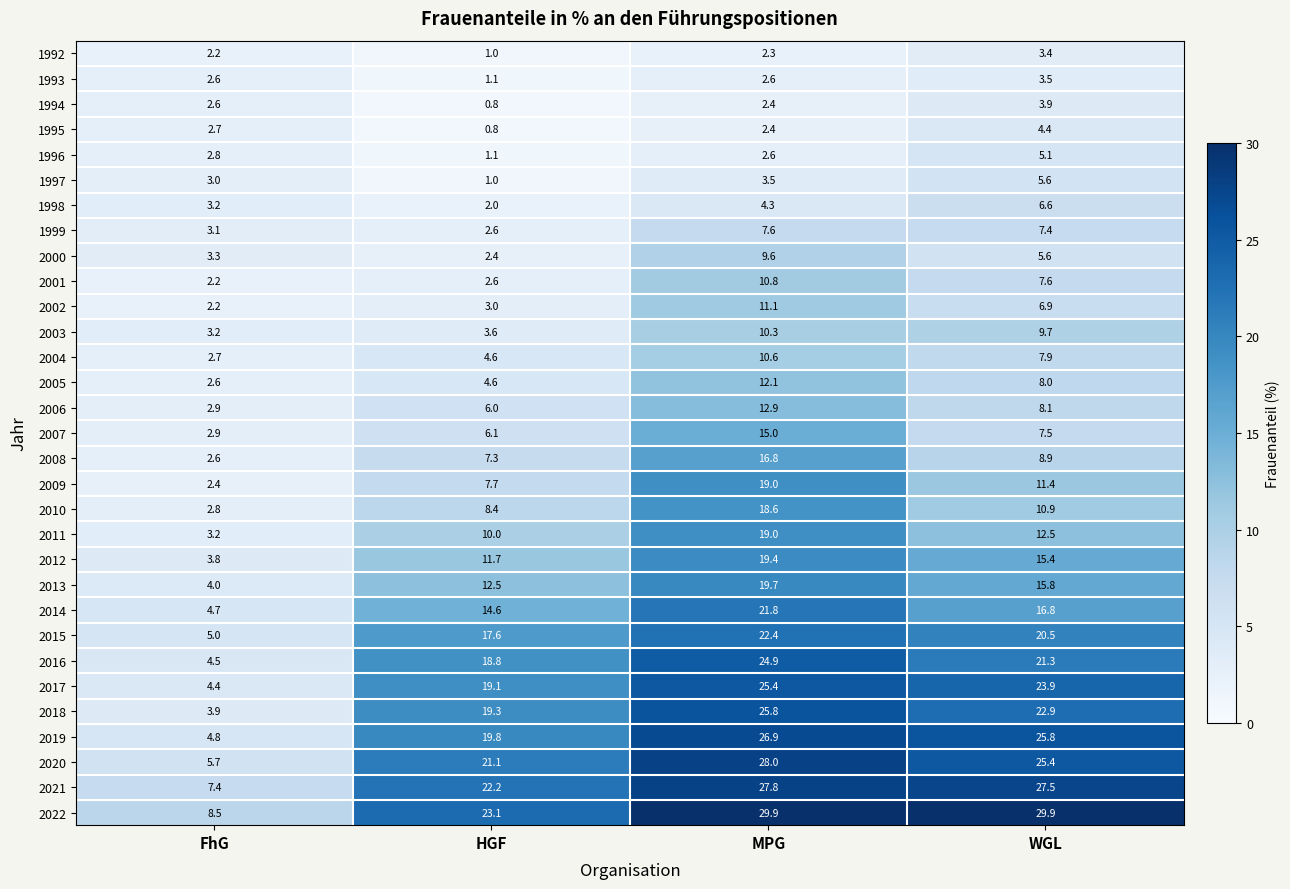

How many values in the 2002 series are below 6?

2